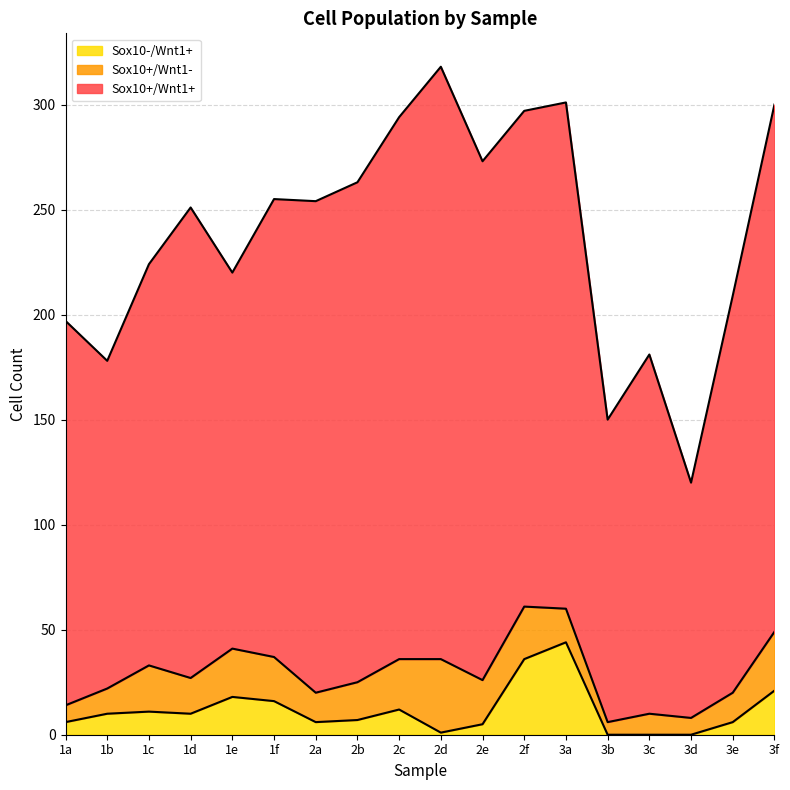

How many positive values does the Sox10-/Wnt1+ series have?

15